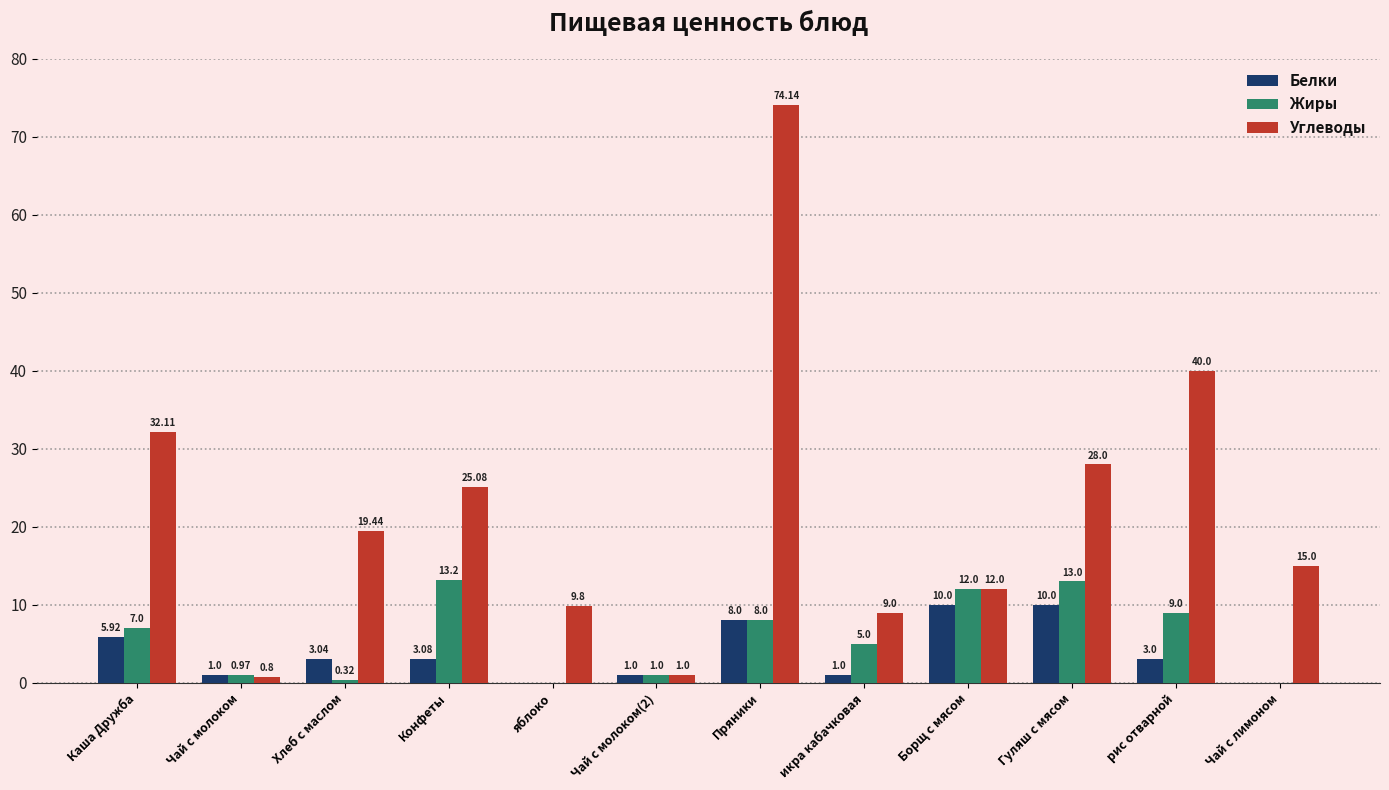

At which category is the sum across all series the highest?

Пряники